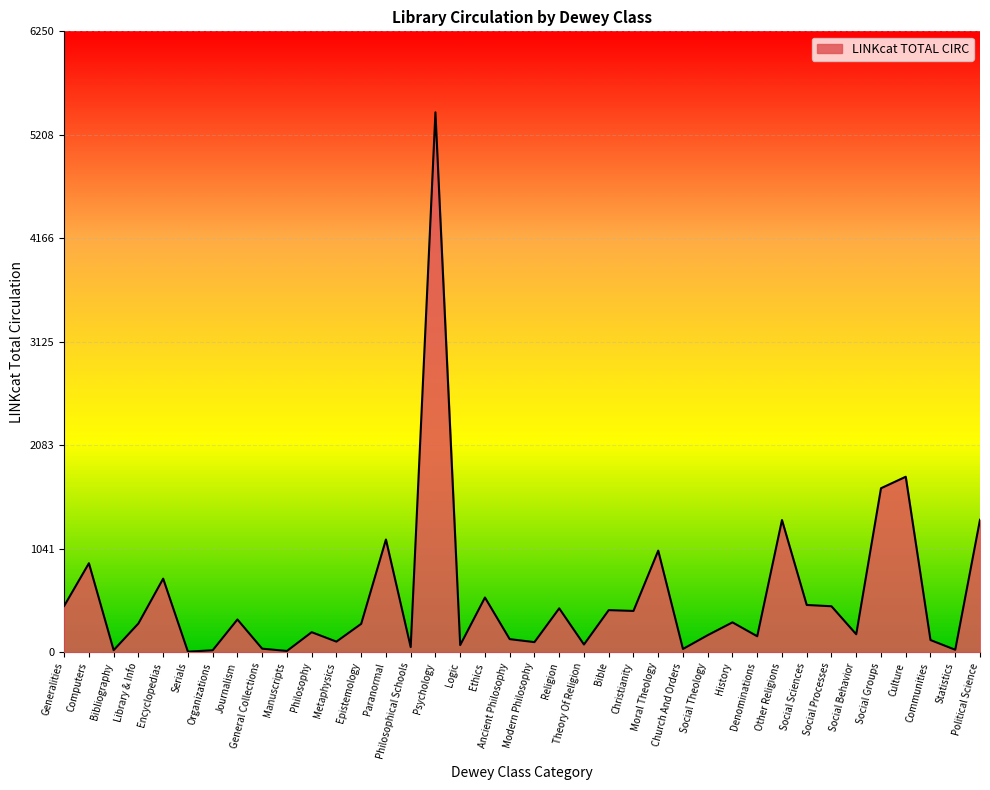

What is the minimum value shown in the chart?

5